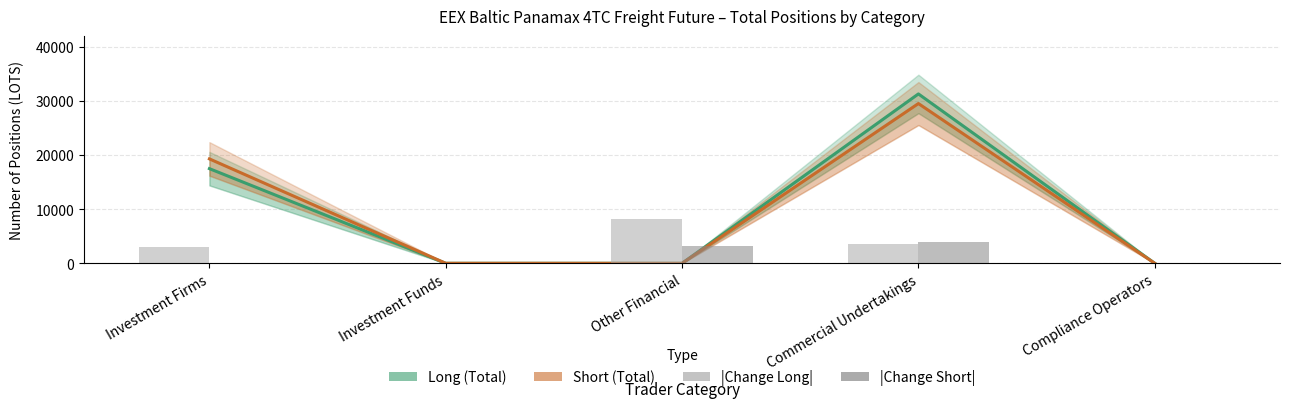

What is the greatest value displayed?

31305.3